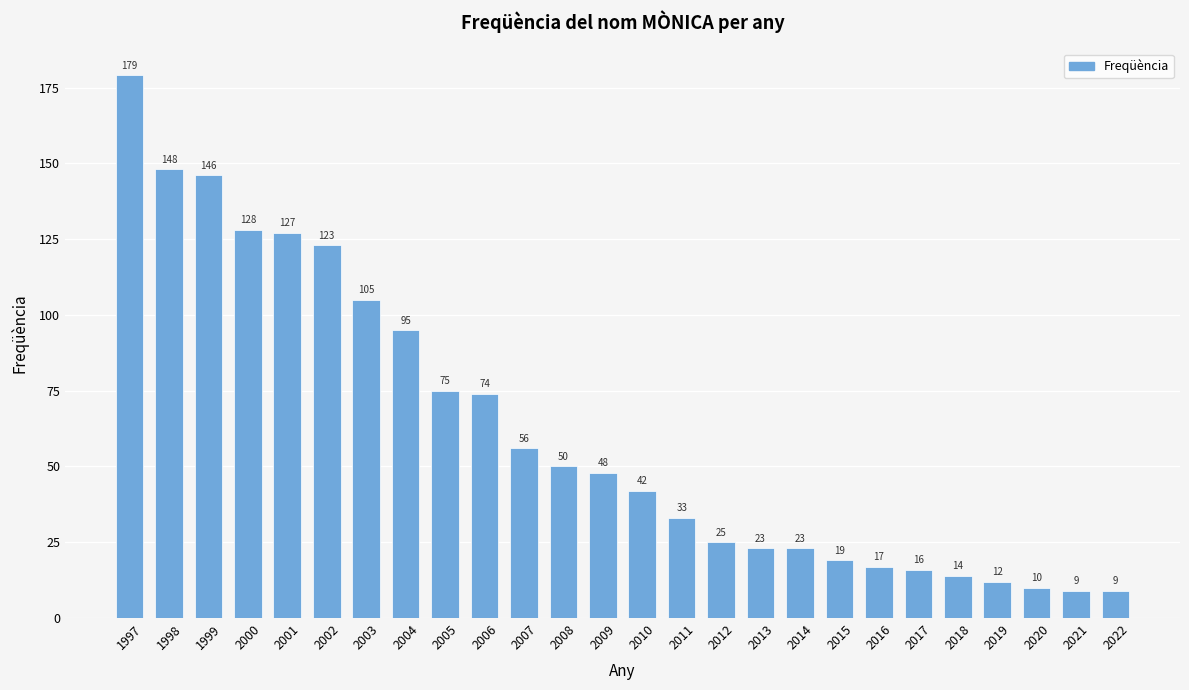

What is the sum of the values at 2022 and 2013?

32